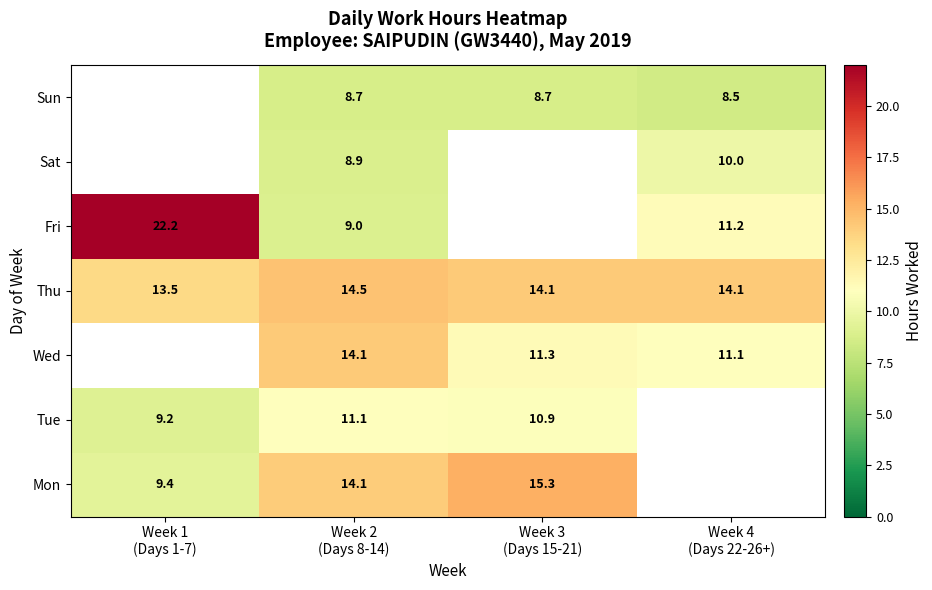

What is the sum of the Thu values at Week 4 (Days 22-26+) and Week 1 (Days 1-7)?

27.6